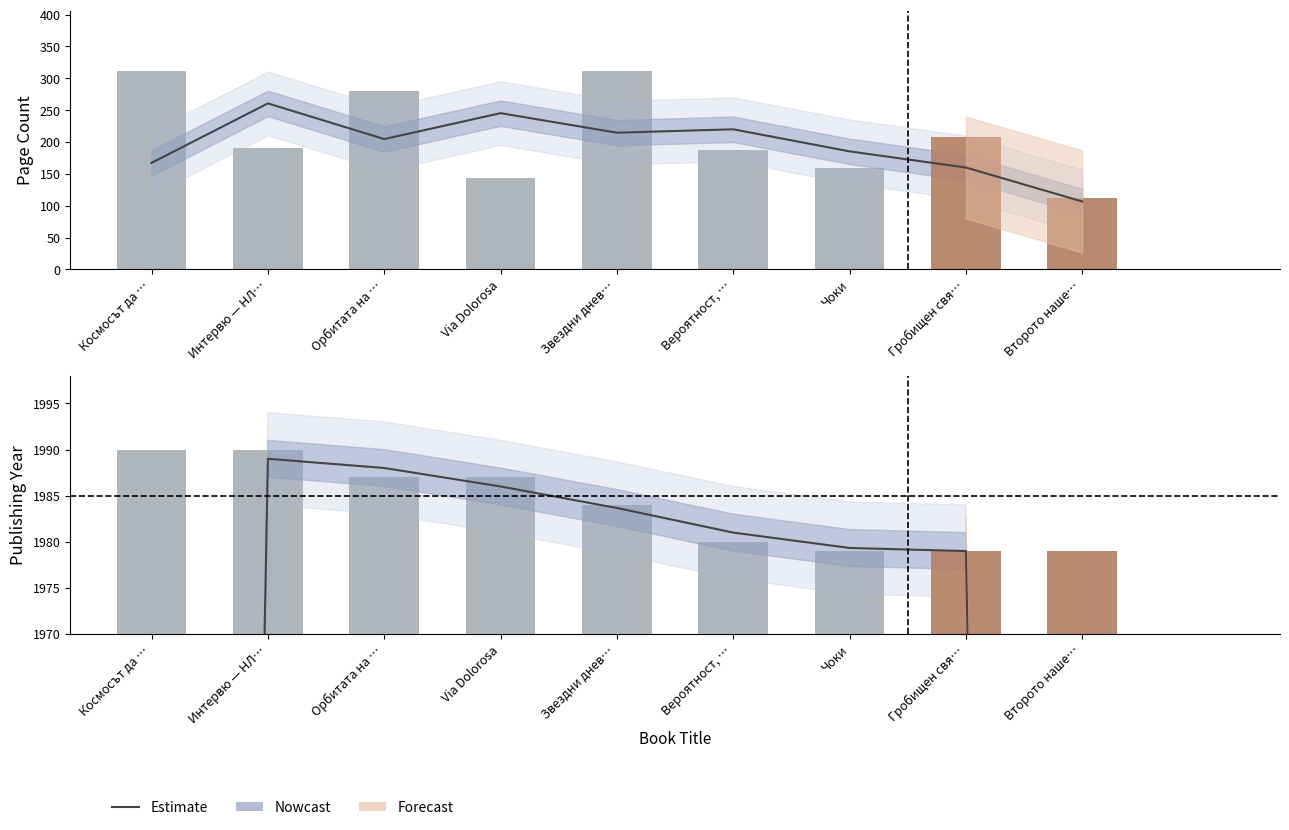

How many bars are there in total?

18